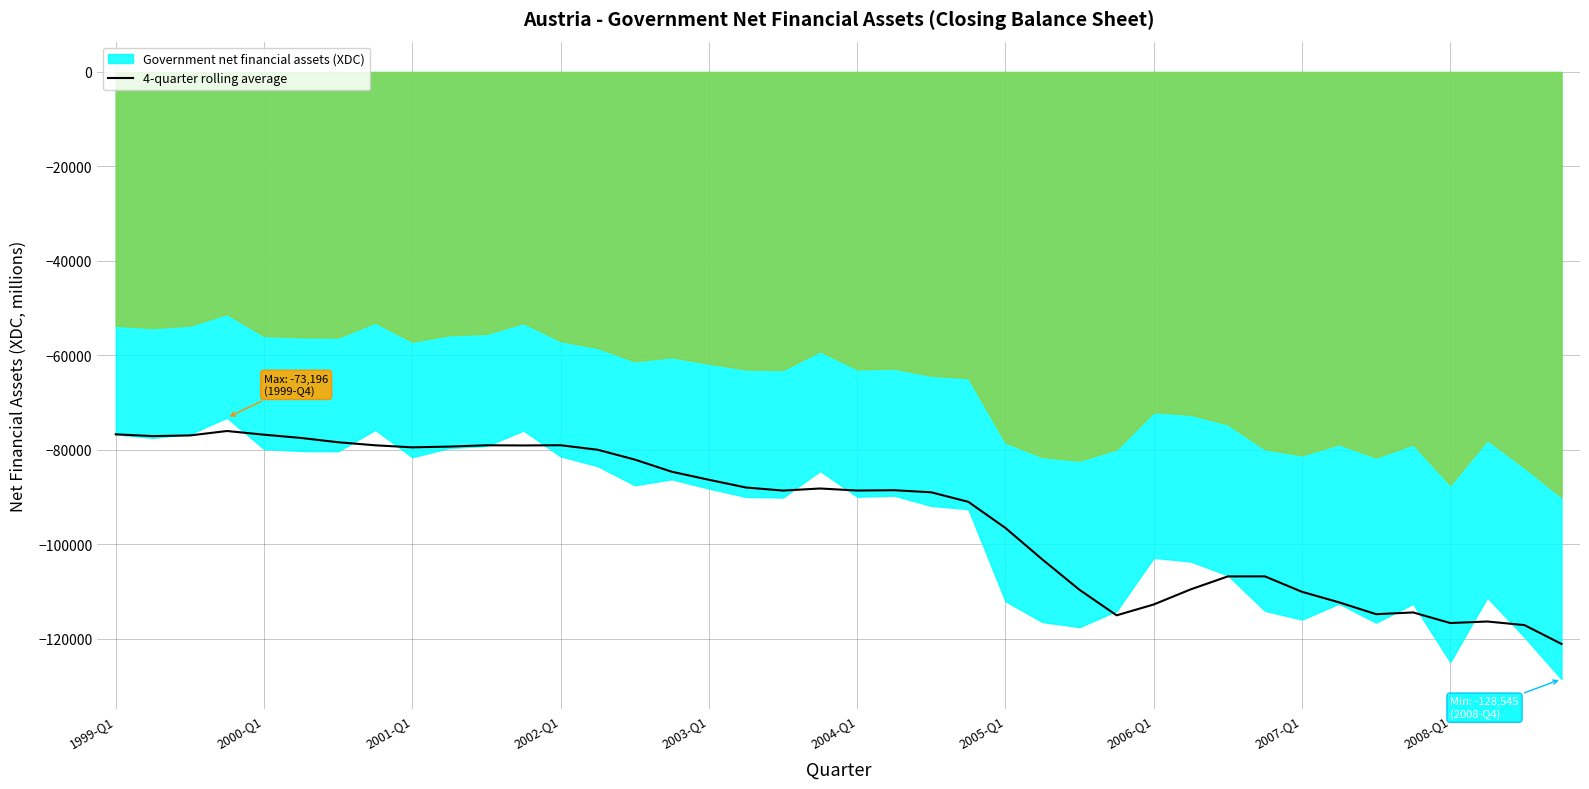

What is the highest value of the 4-quarter rolling average series?

-76014.8